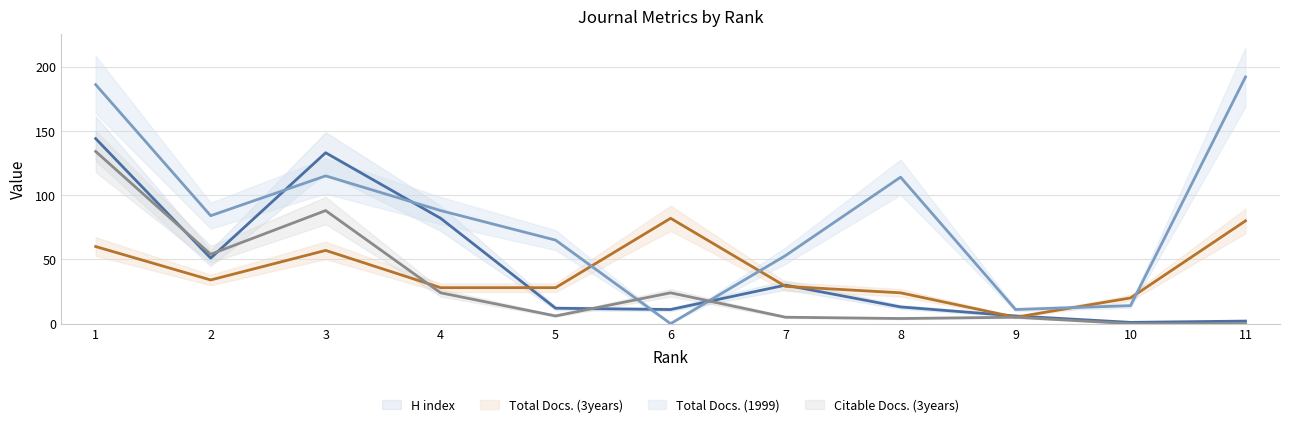

What is the value of the Total Docs. (3years) point at the 9th from the left?

5